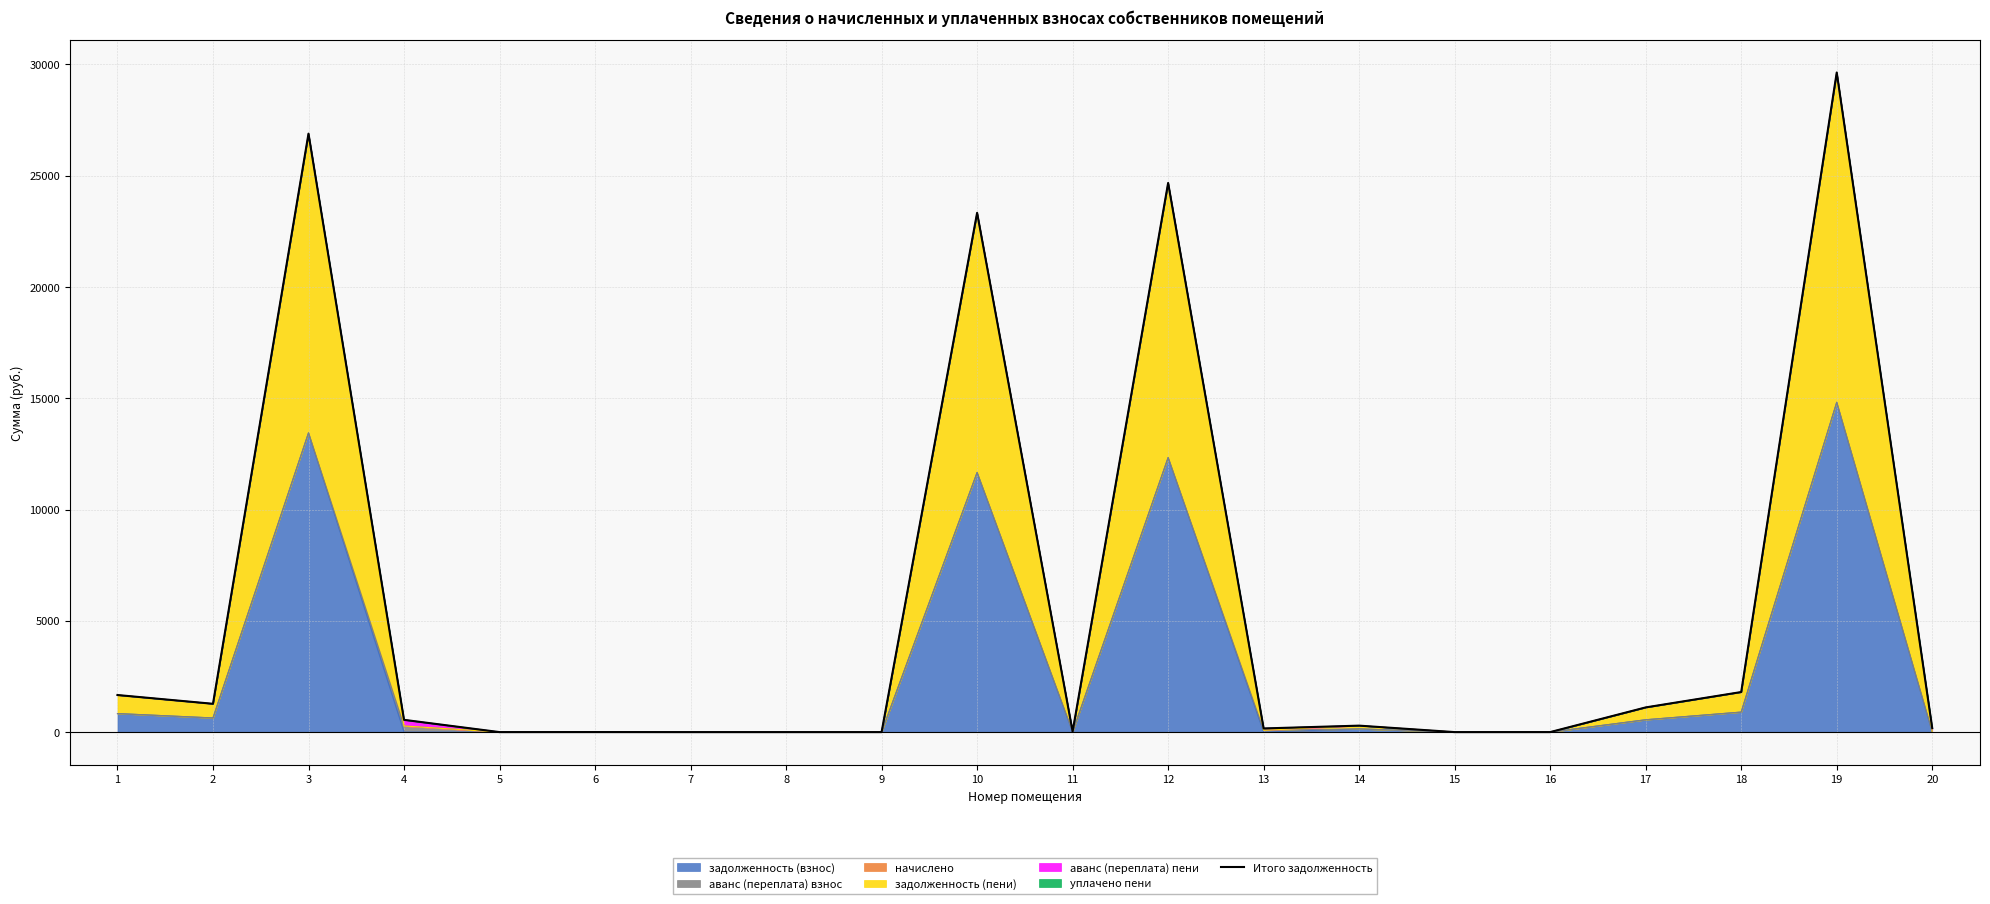

Is it true that the value at 20 is 119.8?

False